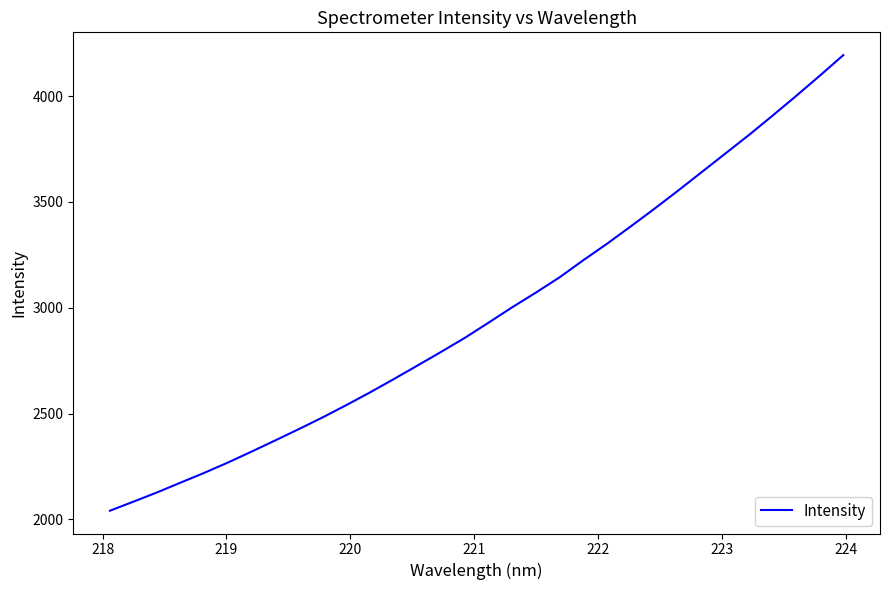

What is the difference between the maximum and minimum values?

2152.8